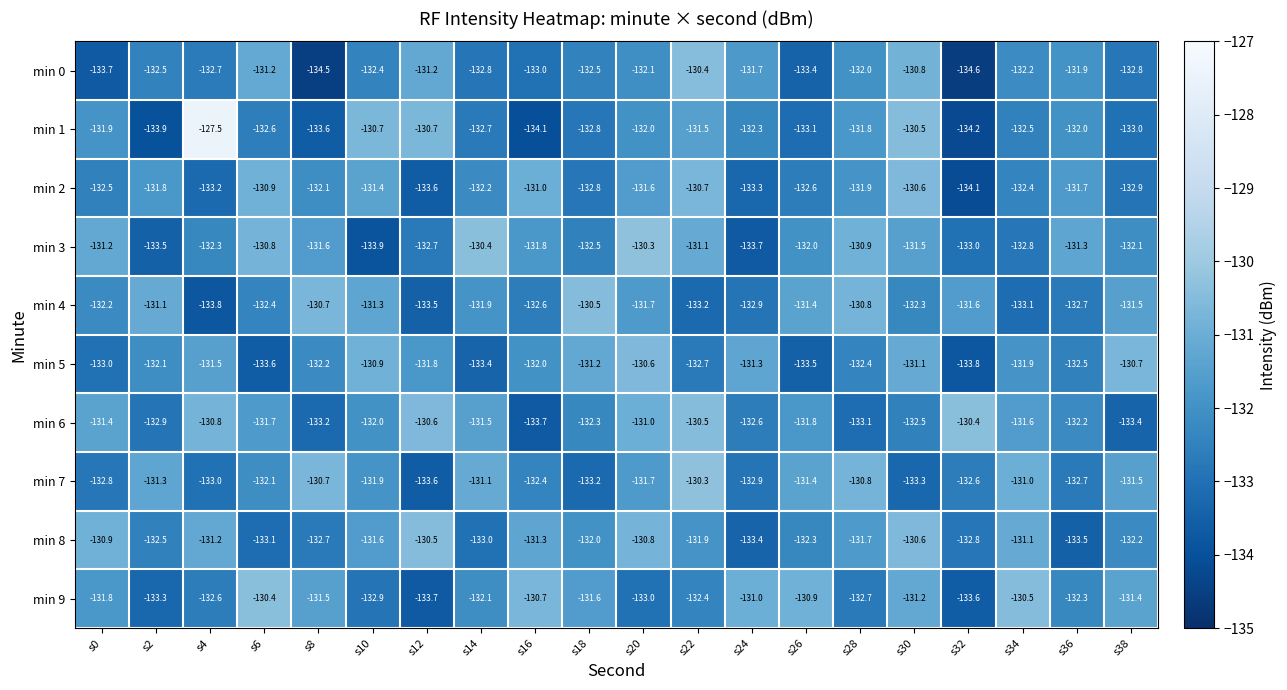

At s6, list the series in order from smallest to largest.

min 5, min 8, min 1, min 4, min 7, min 6, min 0, min 2, min 3, min 9